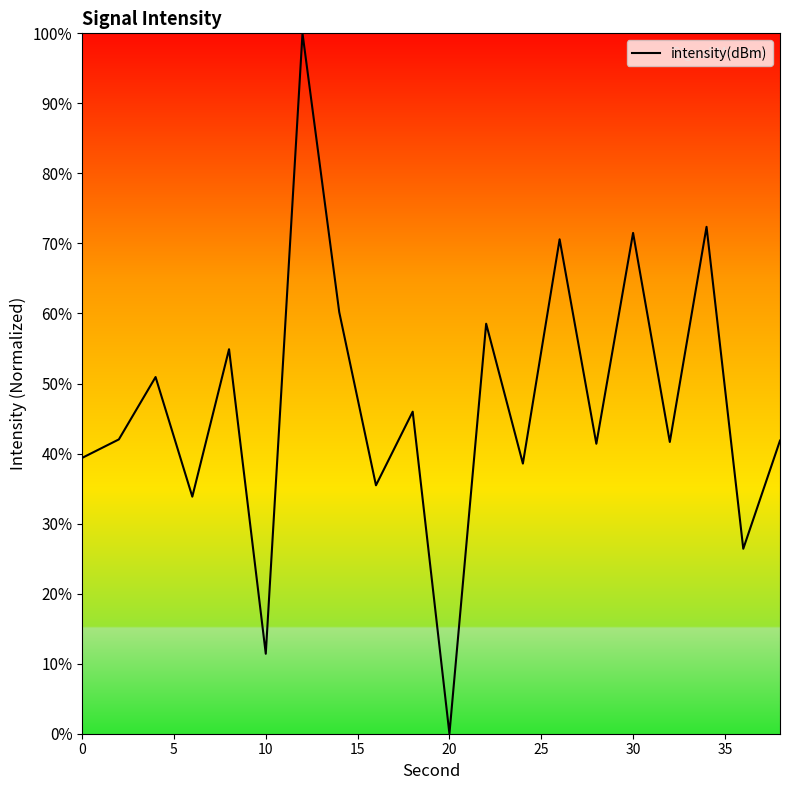

What is the difference between the maximum and minimum values?

100.0